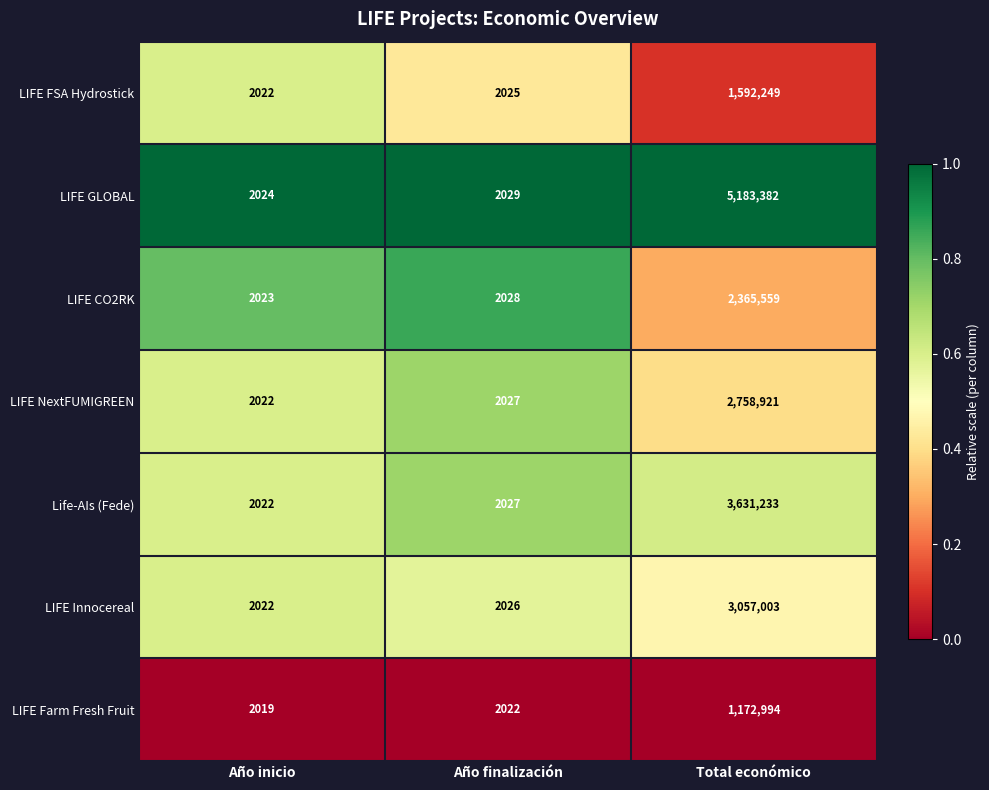

What is the total value across all series at Año finalización?

14184